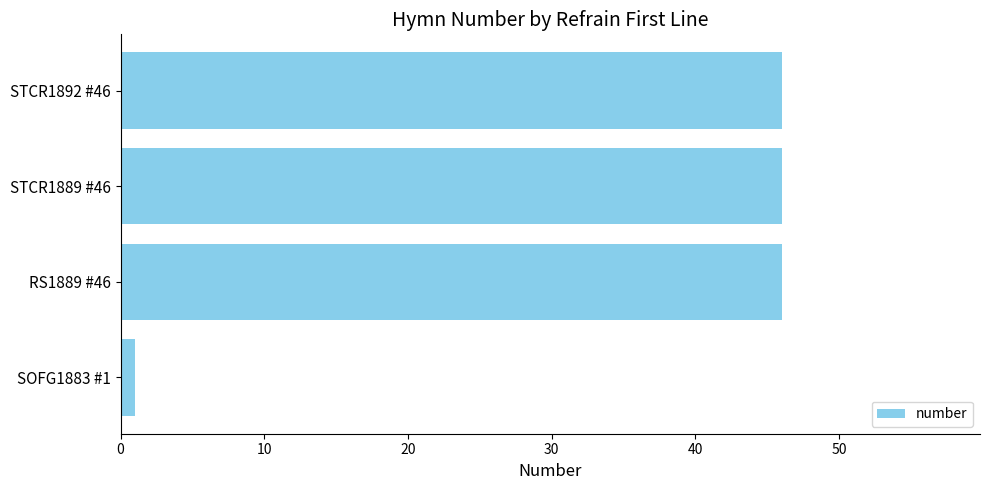

Approximately how many times larger is the value at RS1889 #46 compared to STCR1889 #46?

1.0